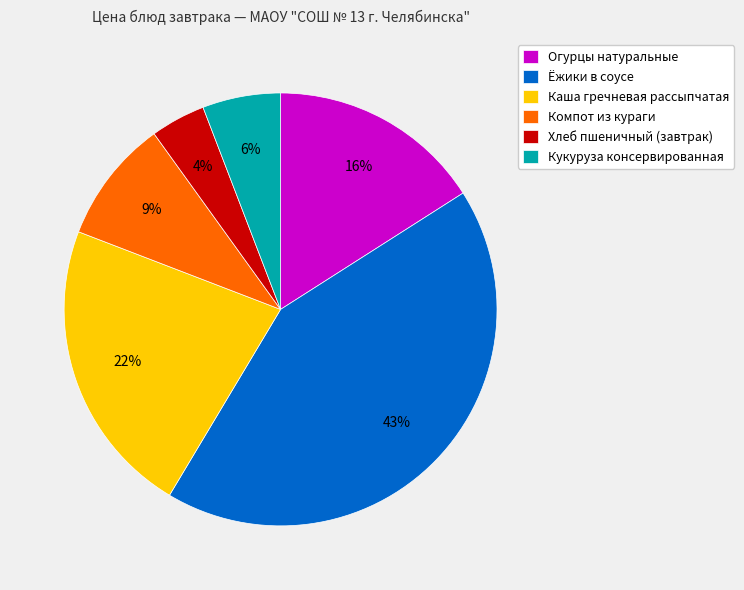

What percentage is the Ёжики в соусе slice, to the nearest percent?

43%